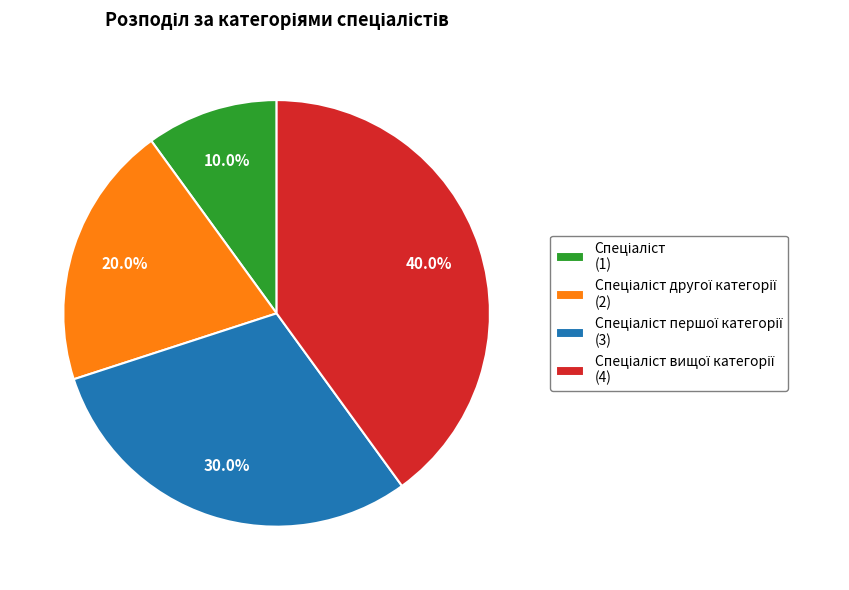

Does any single category account for the majority?

No